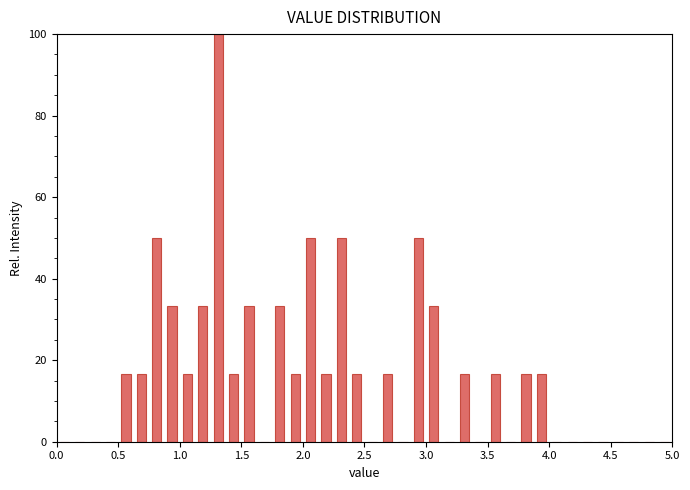

Read against the x-axis, roughly where is the centre of the tallest bar?

1.30